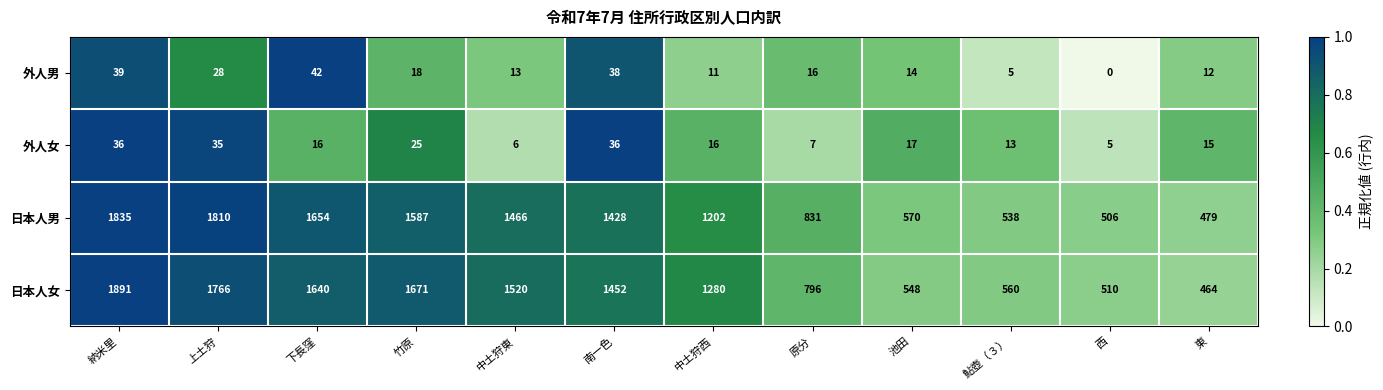

What is the maximum value shown in the chart?

1891